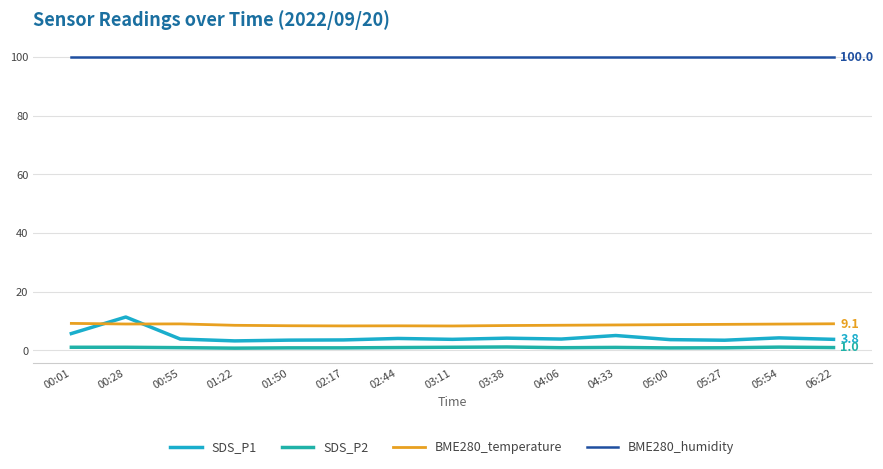

How many lines are shown in the chart?

4